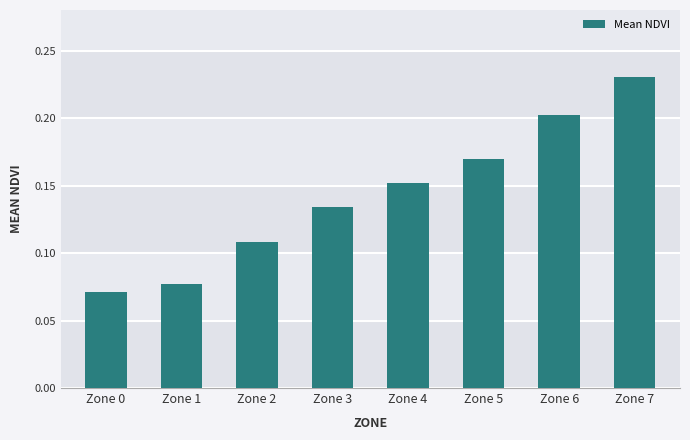

List the labels in order of value, smallest first.

Zone 0, Zone 1, Zone 2, Zone 3, Zone 4, Zone 5, Zone 6, Zone 7